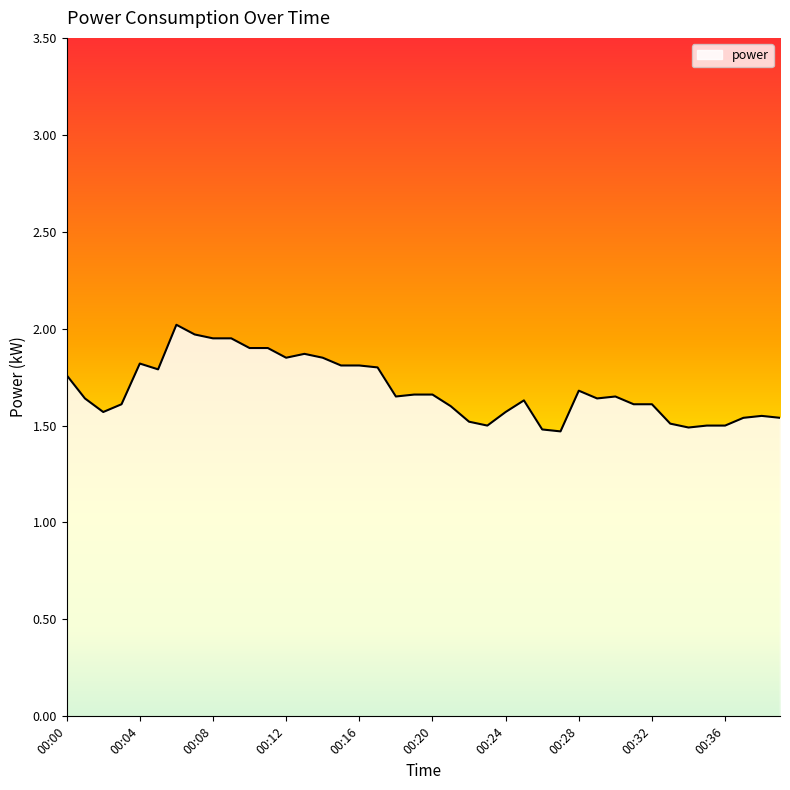

What is the maximum value shown in the chart?

2.0